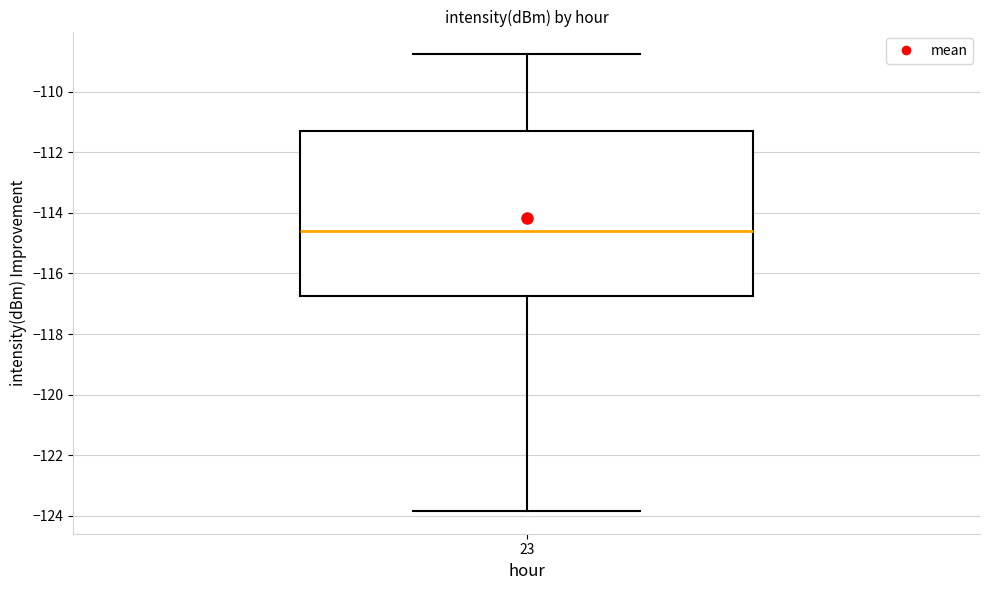

Where does the upper whisker of the box at x = 23 end on the y-axis? The values are not printed on the chart, so give them approximately, as read against the axis.

-108.8